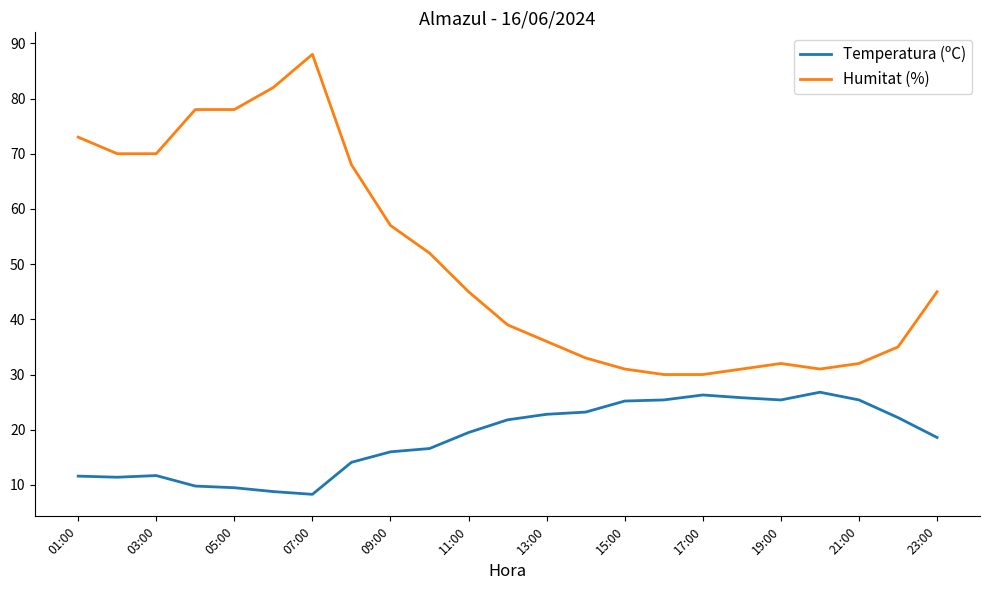

What is the difference between the maximum and minimum values in the Humitat (%) series?

58.0